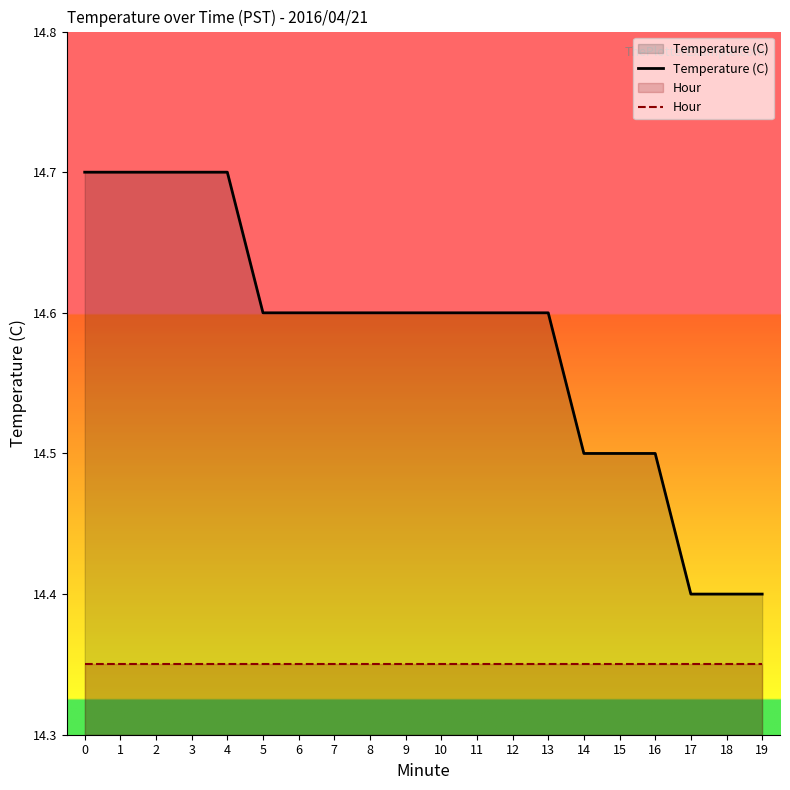

How many distinct data groups are displayed?

2